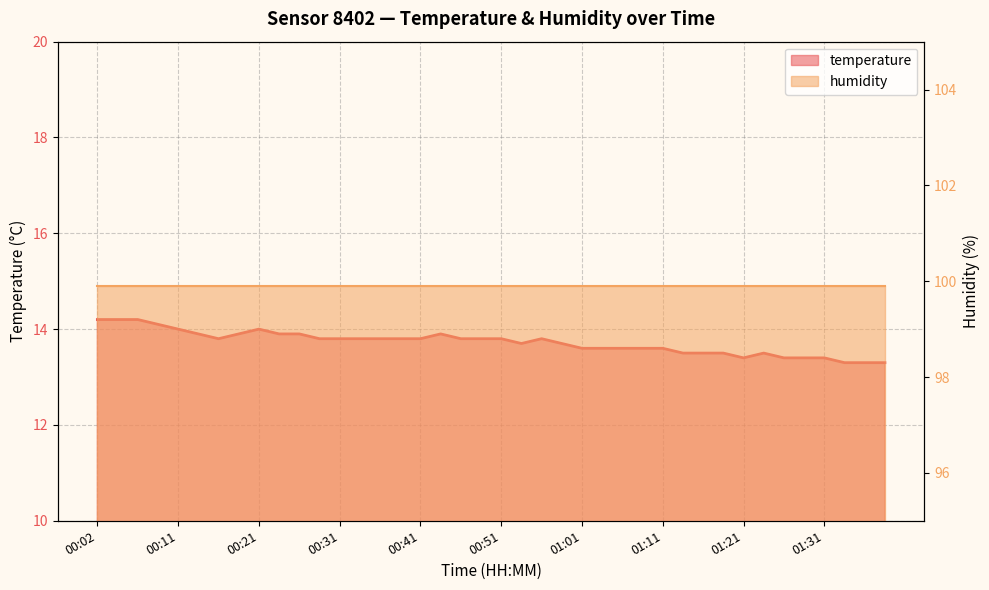

What is the difference between the maximum and minimum values?

0.9